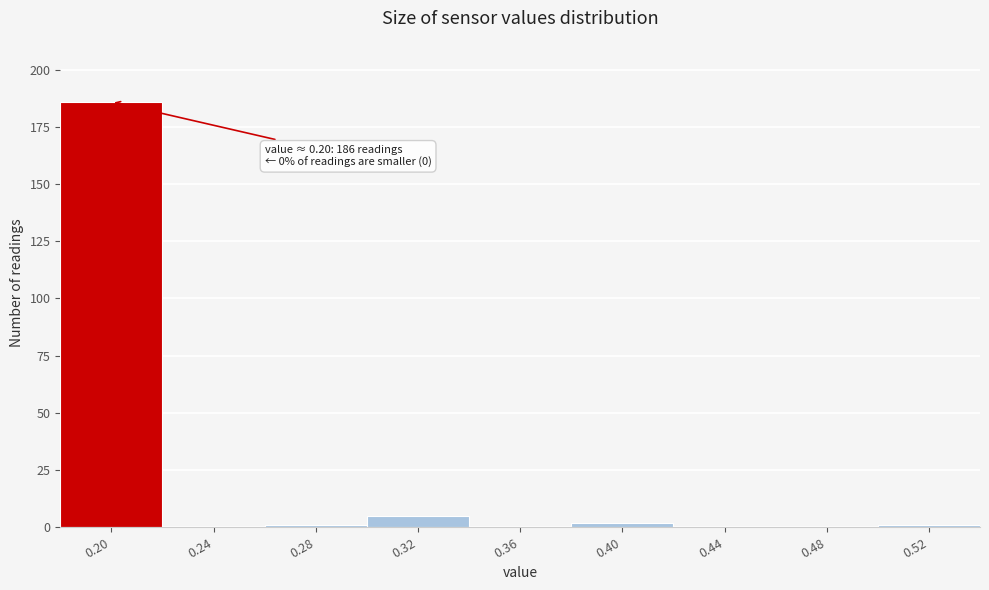

Which range on the x-axis has the tallest bar?

0.18 to 0.22